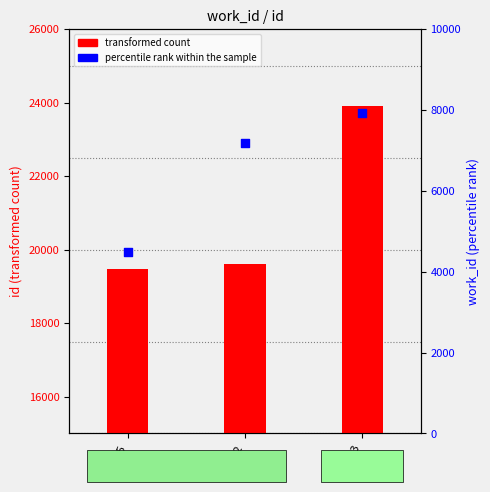

Which series contains the highest Y value?

transformed count